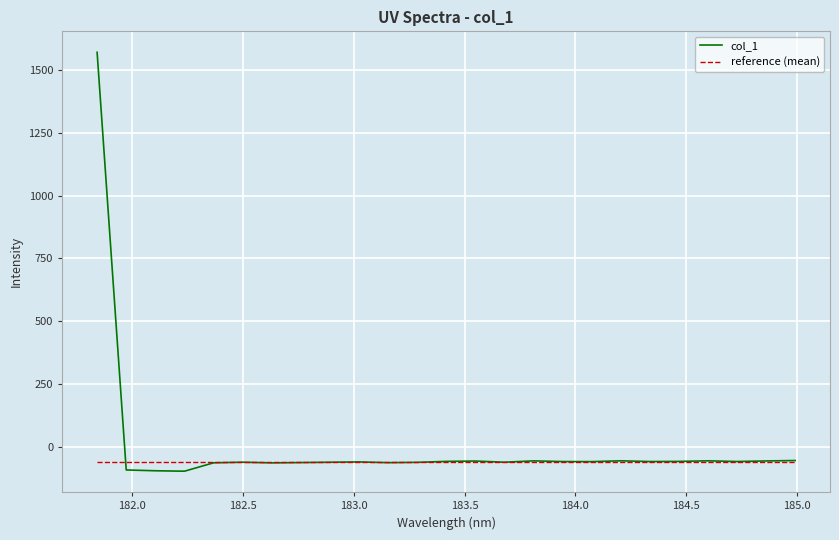

What is the smallest value displayed?

-94.8